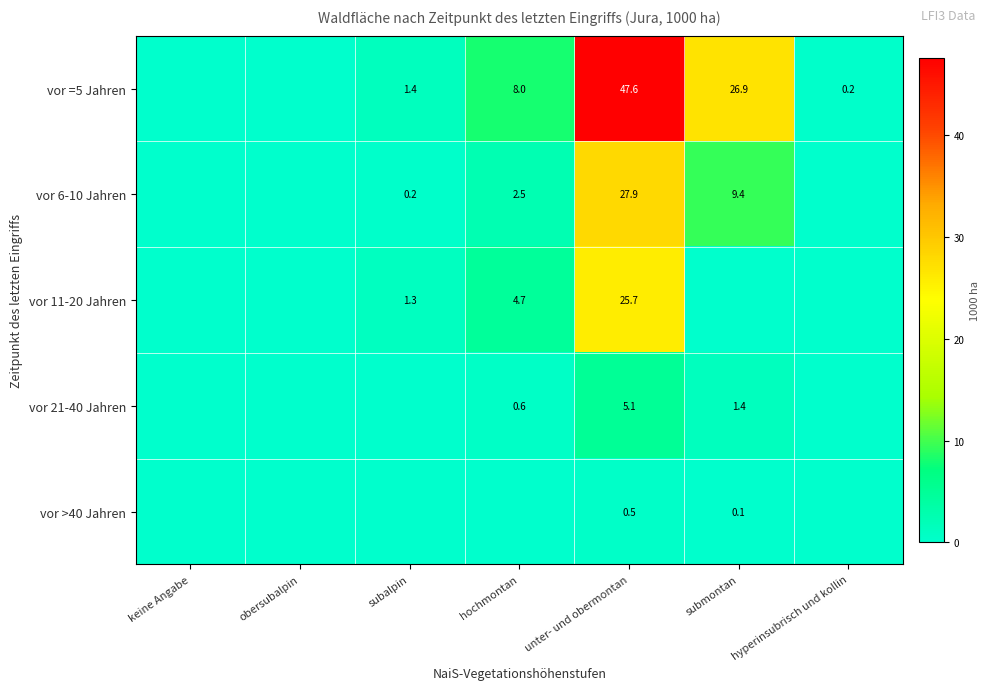

At which category does the chart reach its peak across all series?

unter- und obermontan